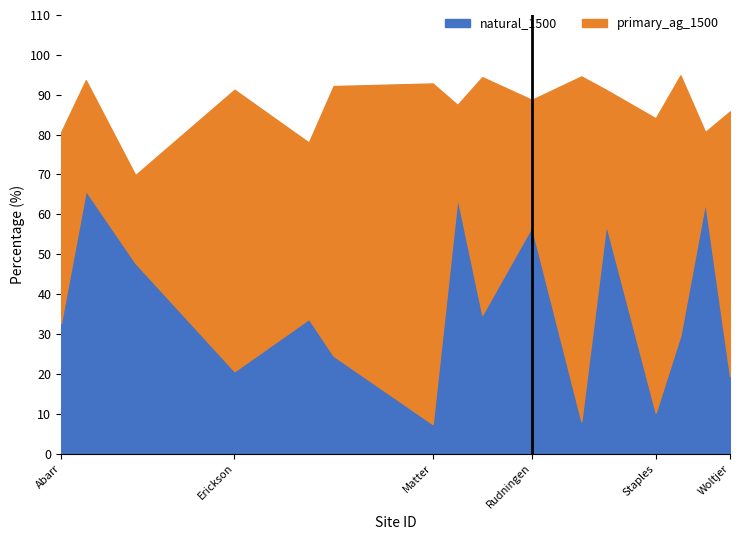

What is the difference between the values at Silis and Woltjer?

11.3